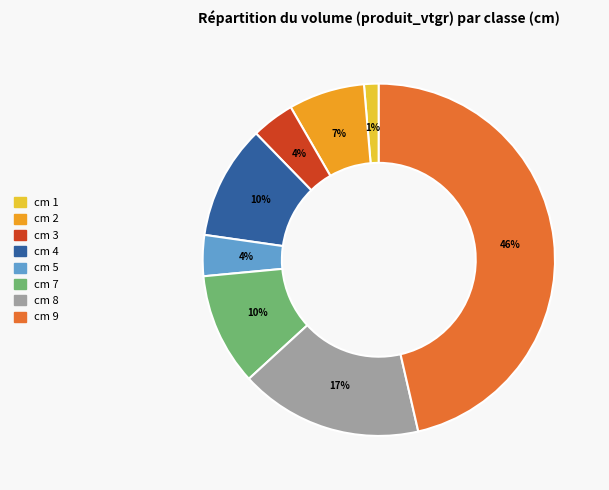

Count the number of slices in the pie.

8